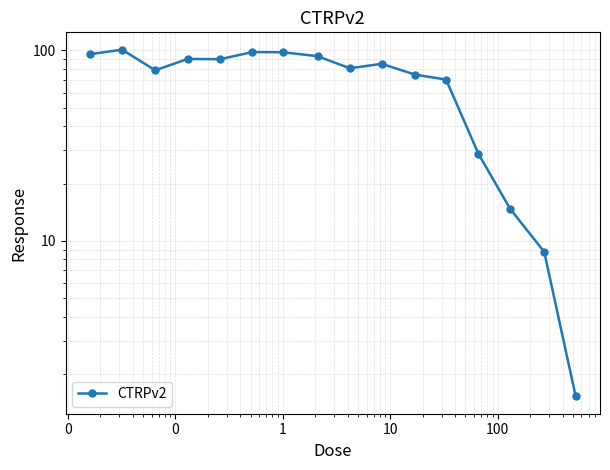

How many lines are shown in the chart?

1